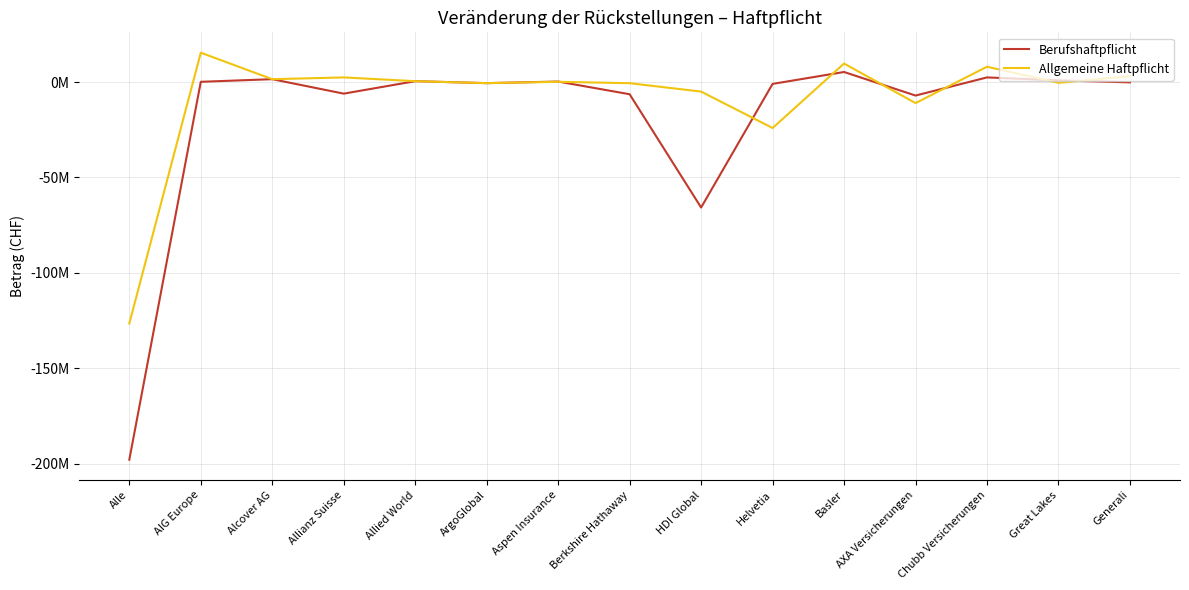

What are all the series names shown in the legend?

Berufshaftpflicht, Allgemeine Haftpflicht